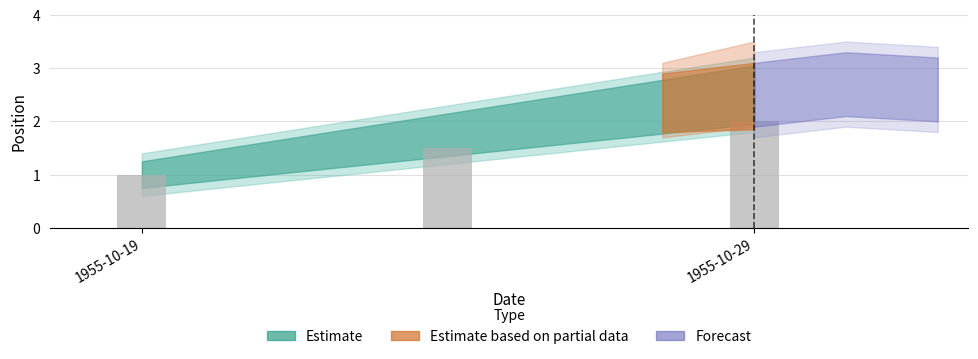

What is the minimum value shown in the chart?

1.0